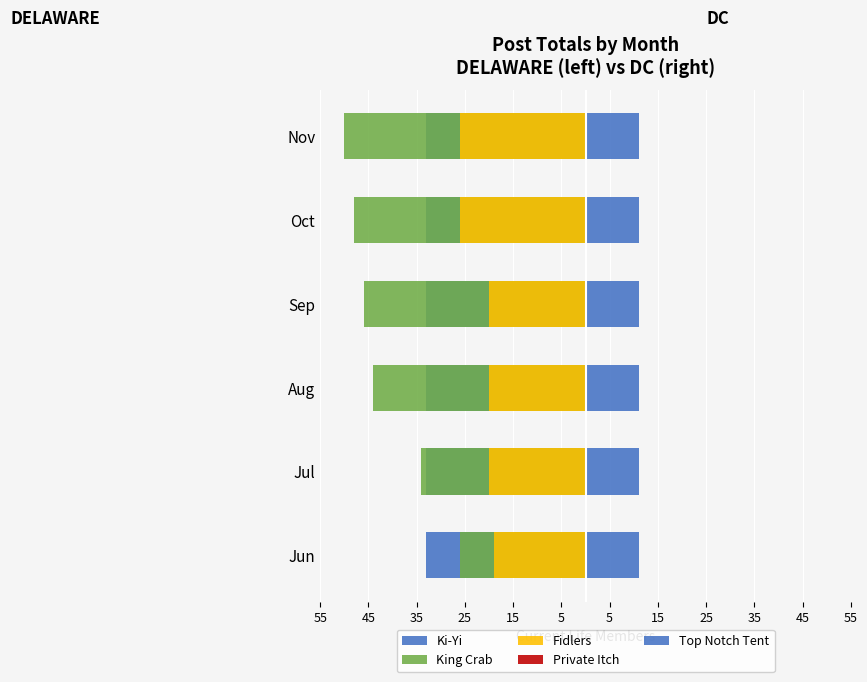

How many Fidlers values are between -26 and -20?

5